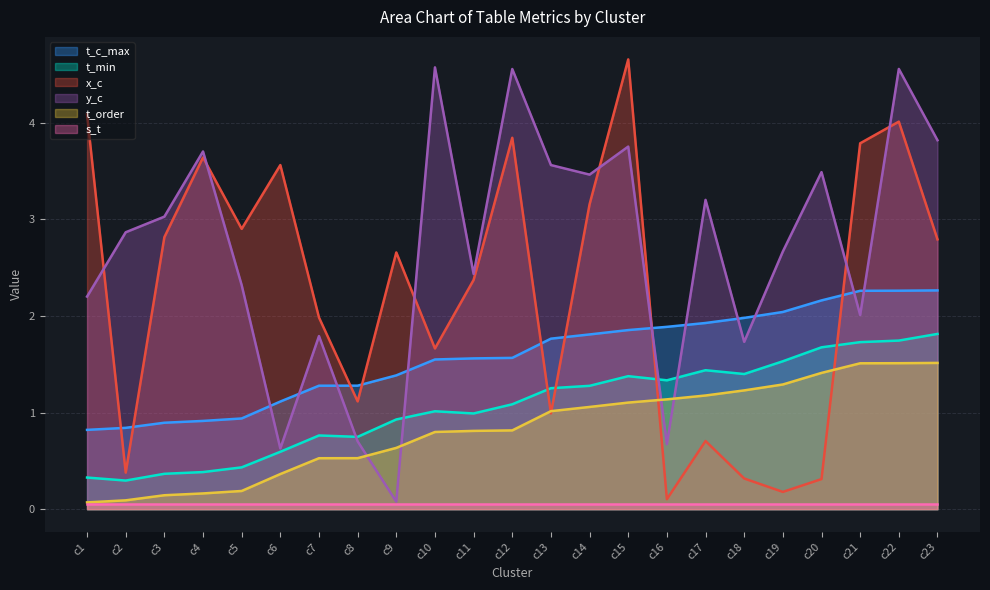

What value does the t_min series have at c10?

1.0